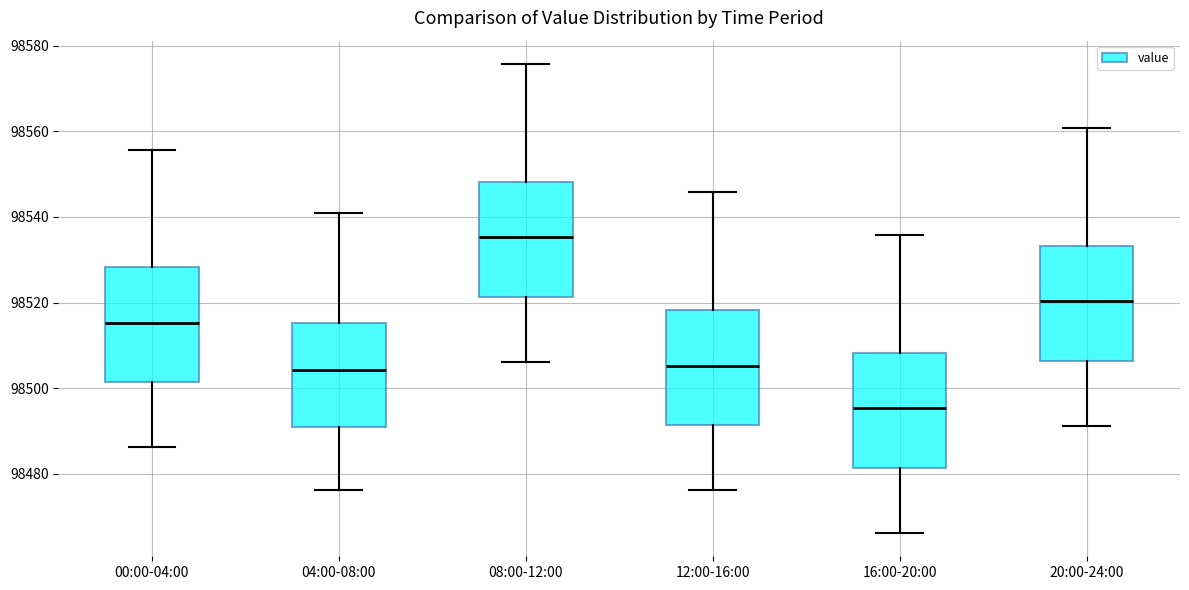

Where does the lower whisker of the box for 20:00-24:00 end on the y-axis? The values are not printed on the chart, so give them approximately, as read against the axis.

98492